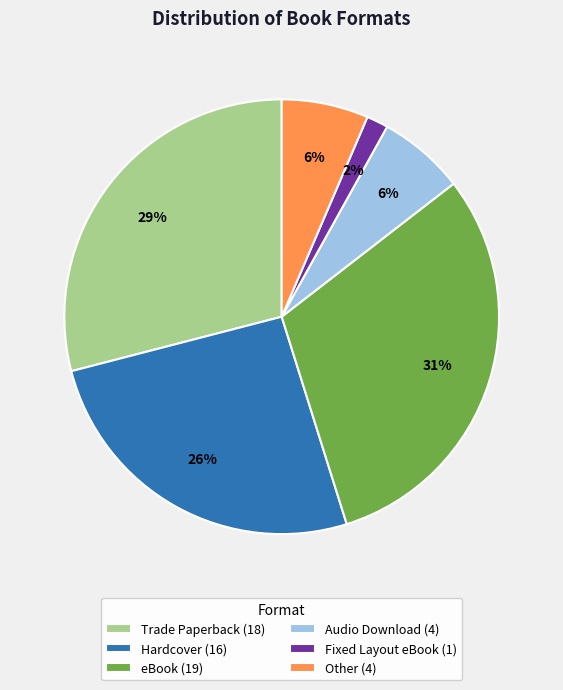

Combined, do eBook (19) and Hardcover (16) account for over 50%?

Yes